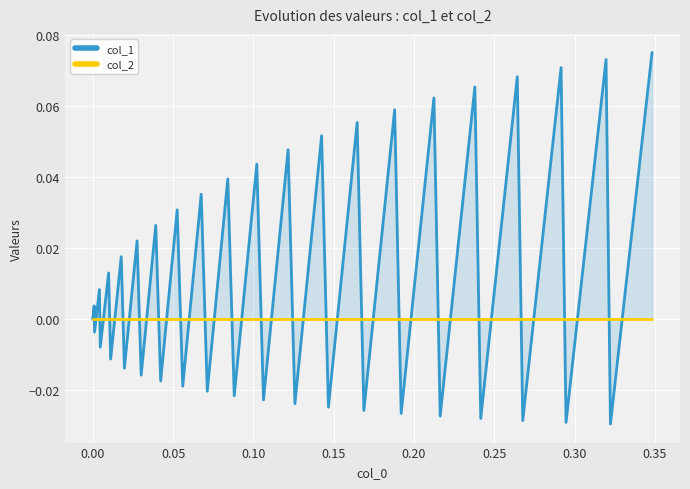

Is the value of col_1 at 28 greater than the value of col_2 at 16?

No